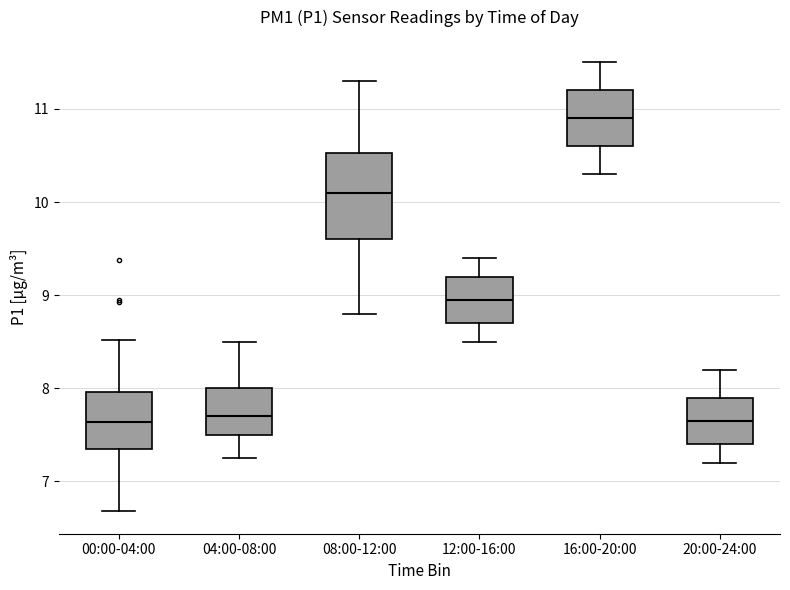

Which box has the highest median line?

16:00-20:00